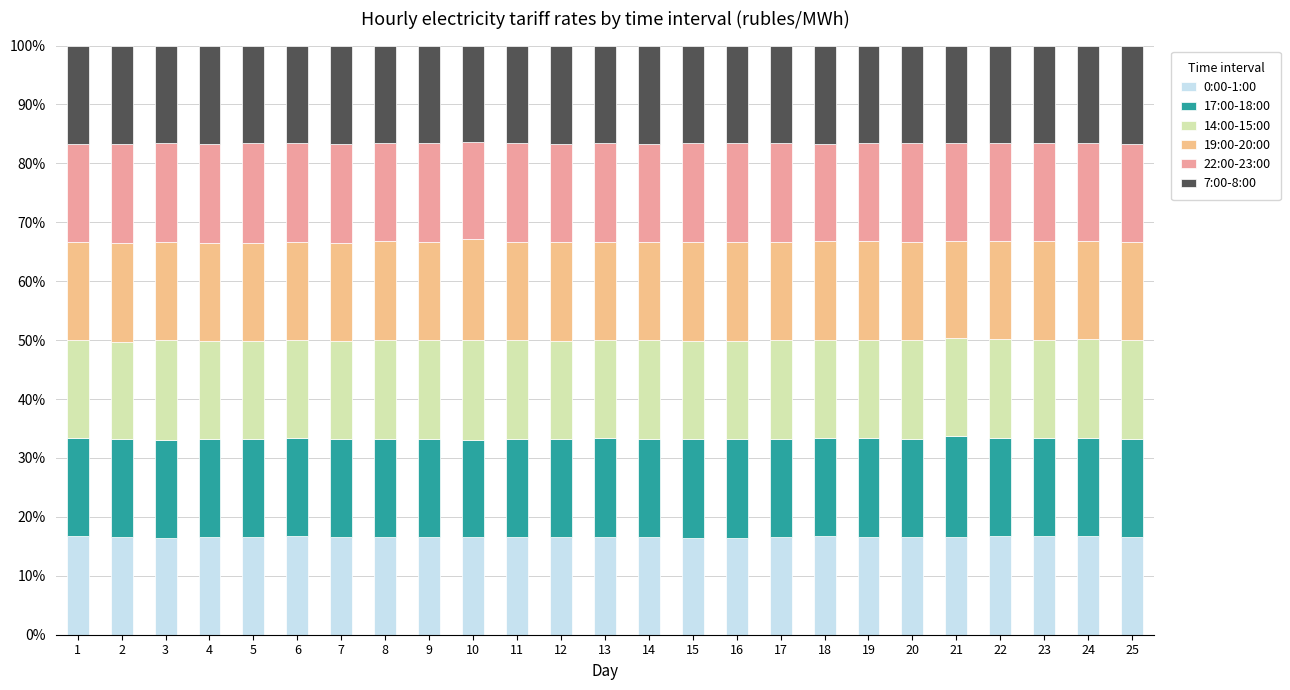

How many bars are there in total?

25